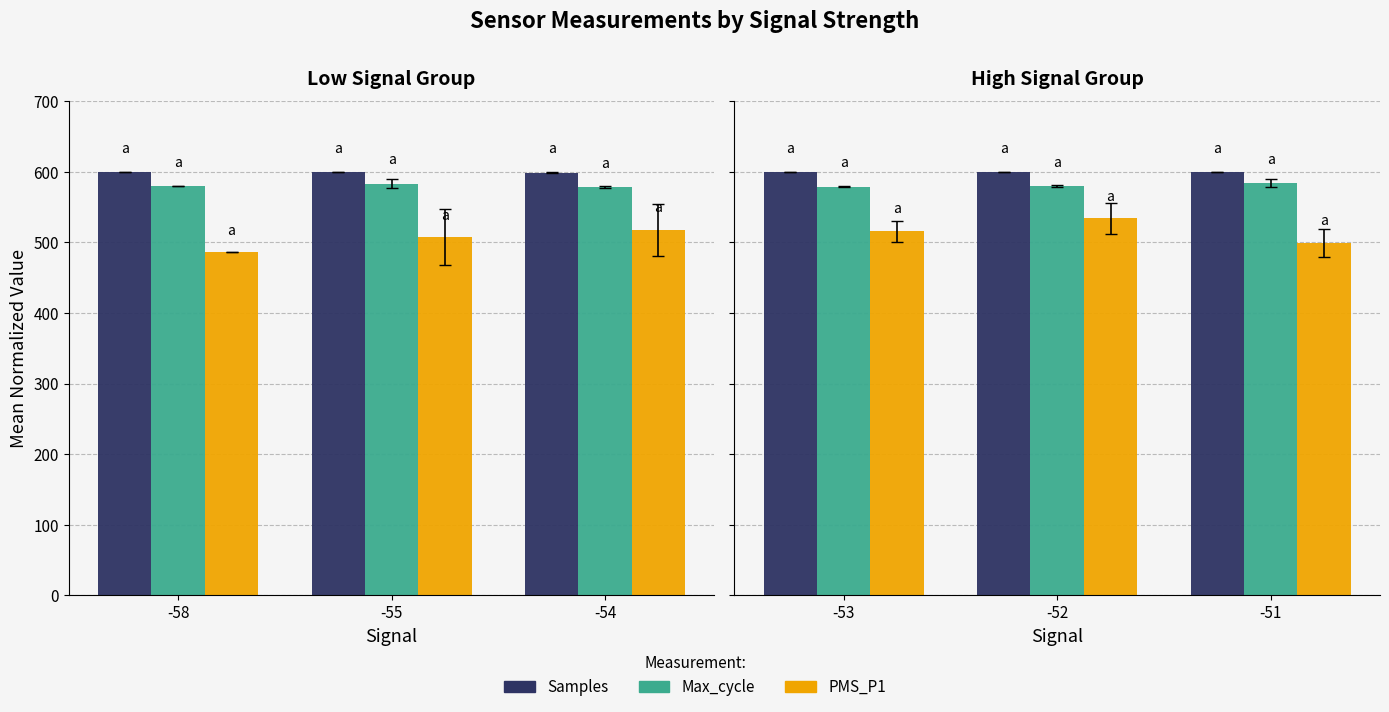

At which label does Samples reach its minimum?

-53